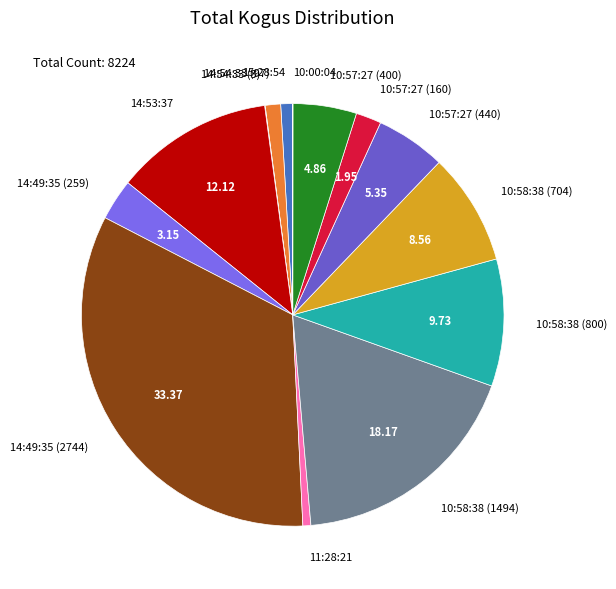

Is there a majority slice in this chart?

No